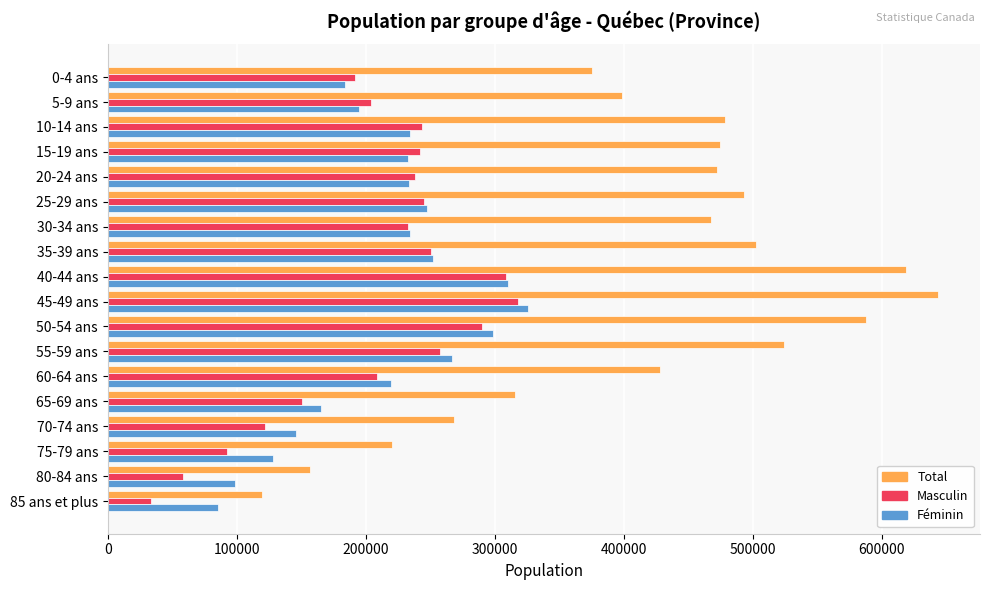

Which series changed the most between 10-14 ans and 55-59 ans?

Total